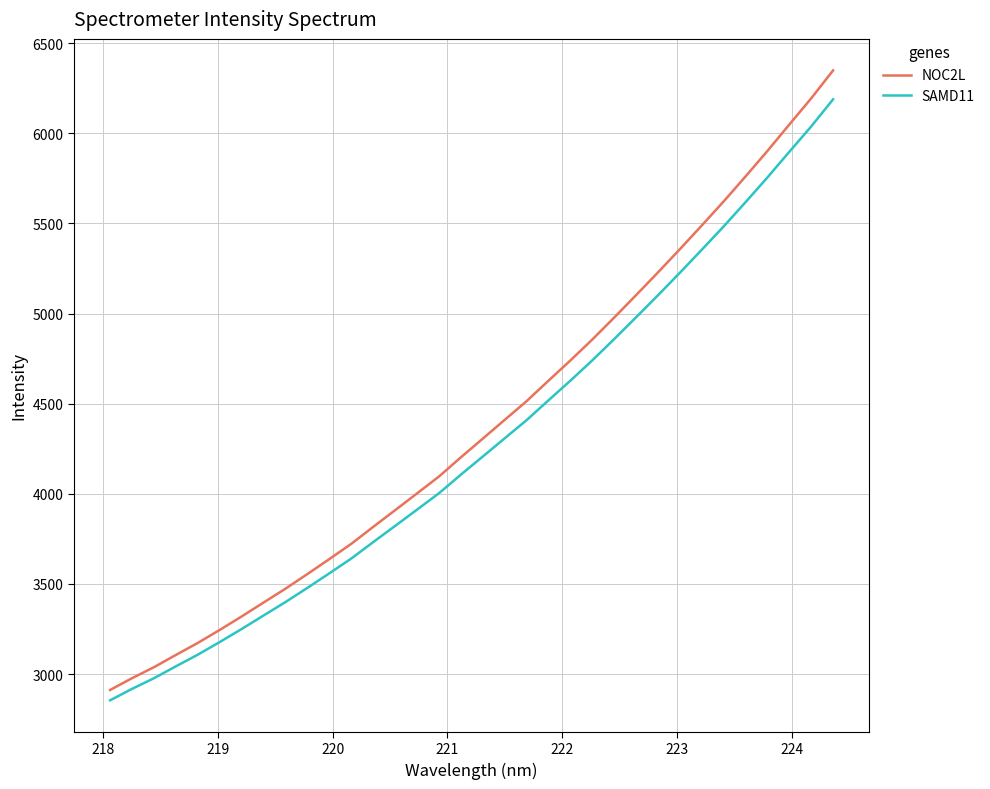

What are all the series names shown in the legend?

NOC2L, SAMD11